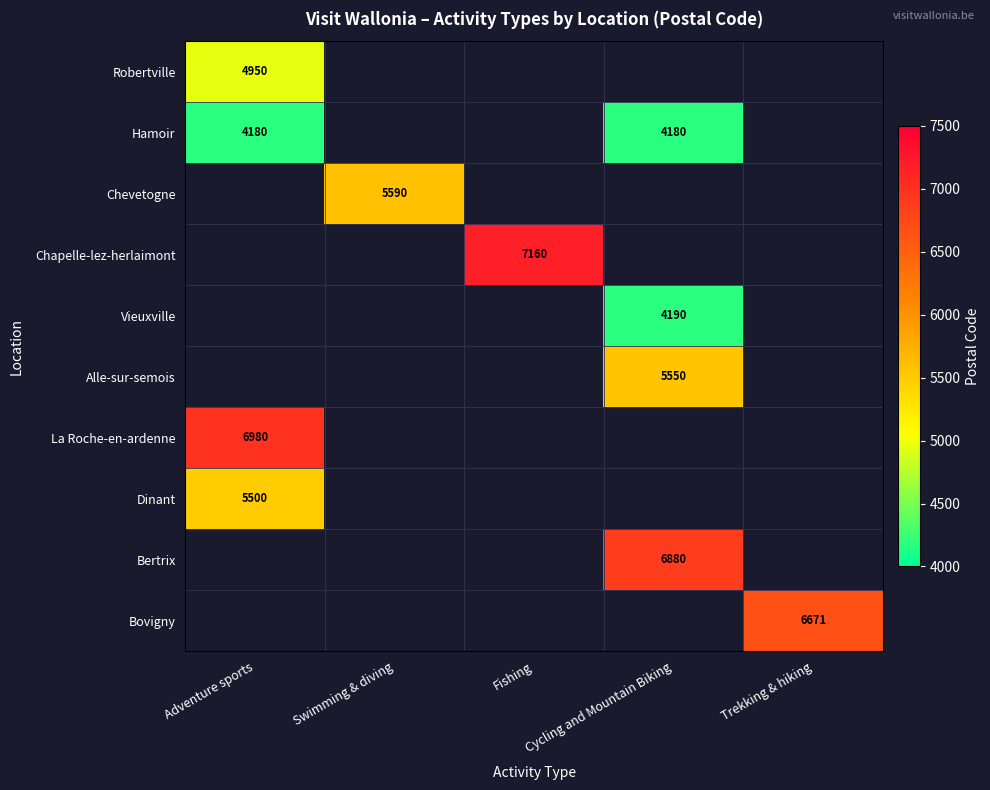

How many series are shown in this chart?

10